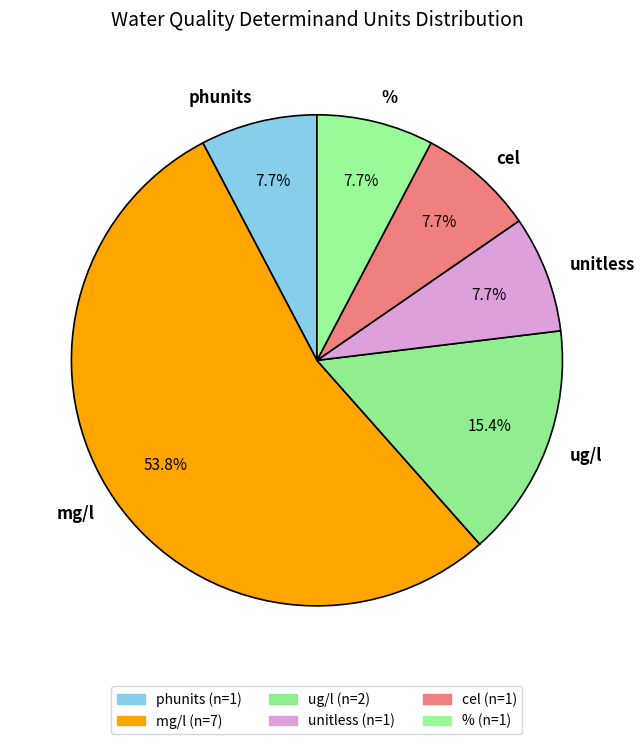

Is % the majority of the pie?

No